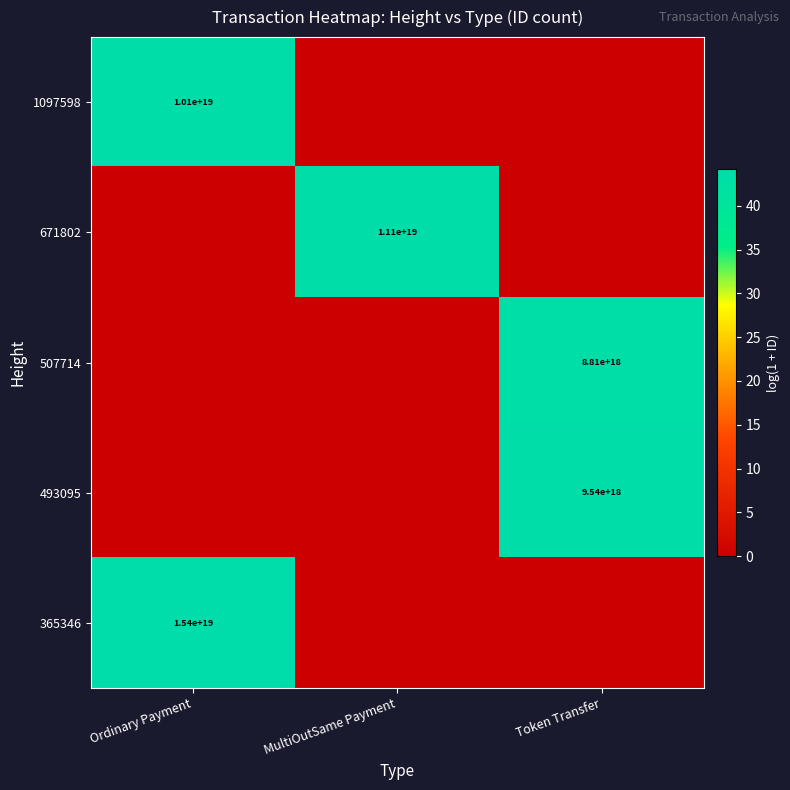

What is the maximum value shown in the chart?

44.2